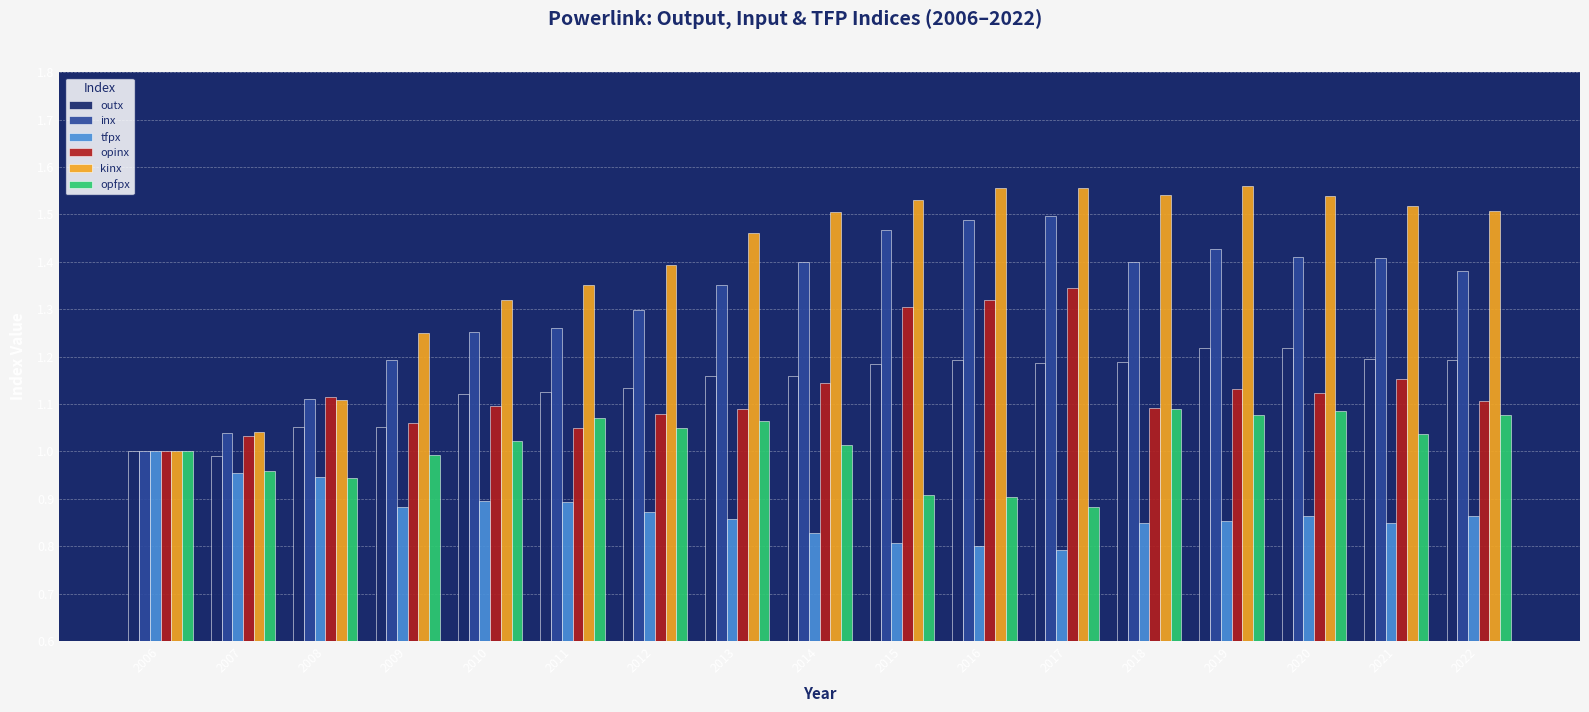

Which category has the lowest value in the kinx series?

2006